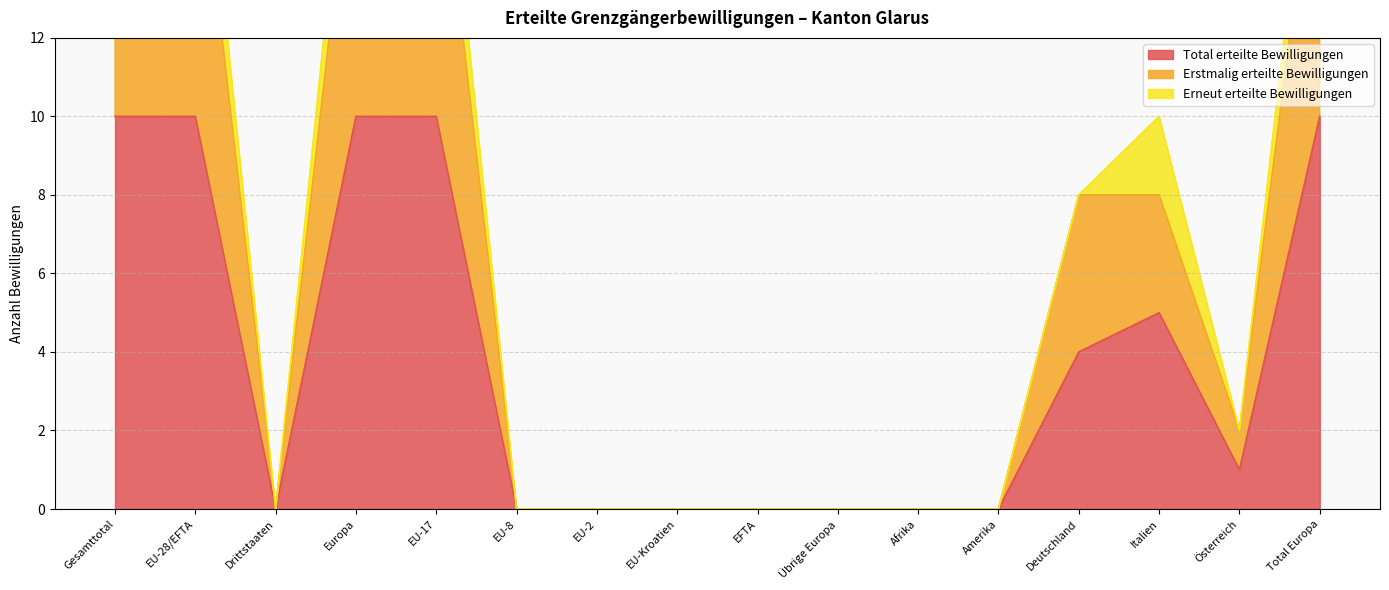

How many positive values does the Erstmalig erteilte Bewilligungen series have?

8